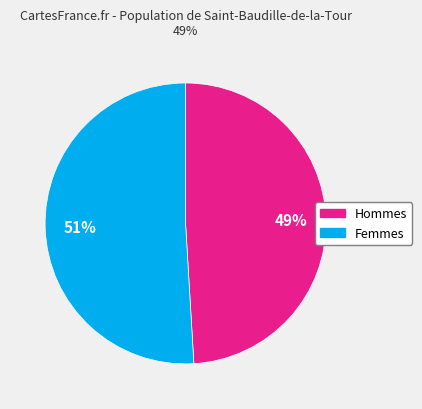

Is there a majority slice in this chart?

Yes